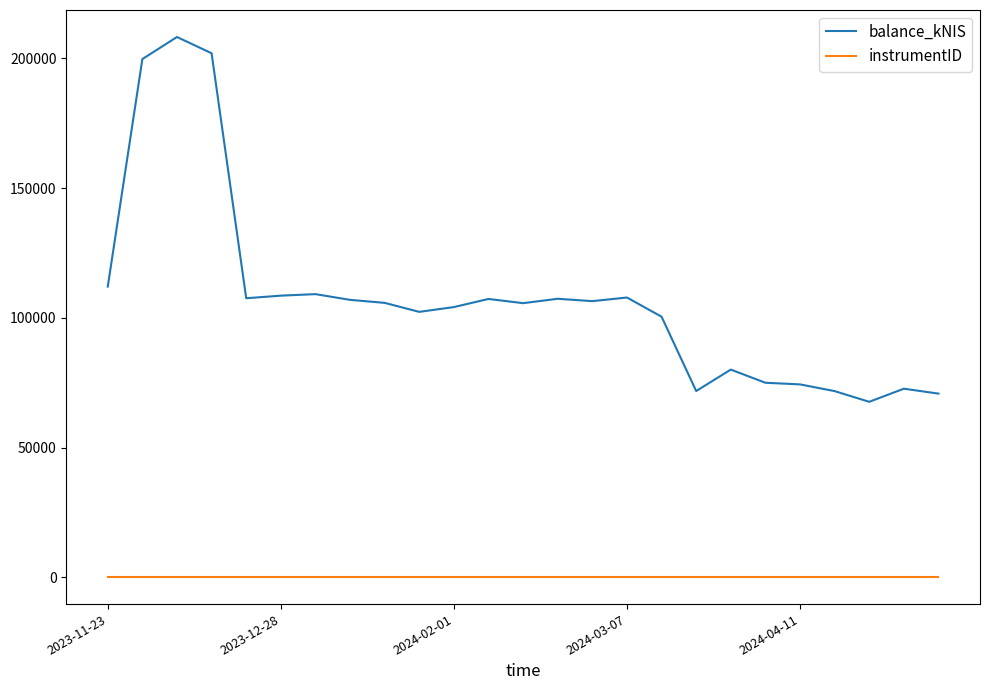

True or false: balance_kNIS and instrumentID cross at least once.

False